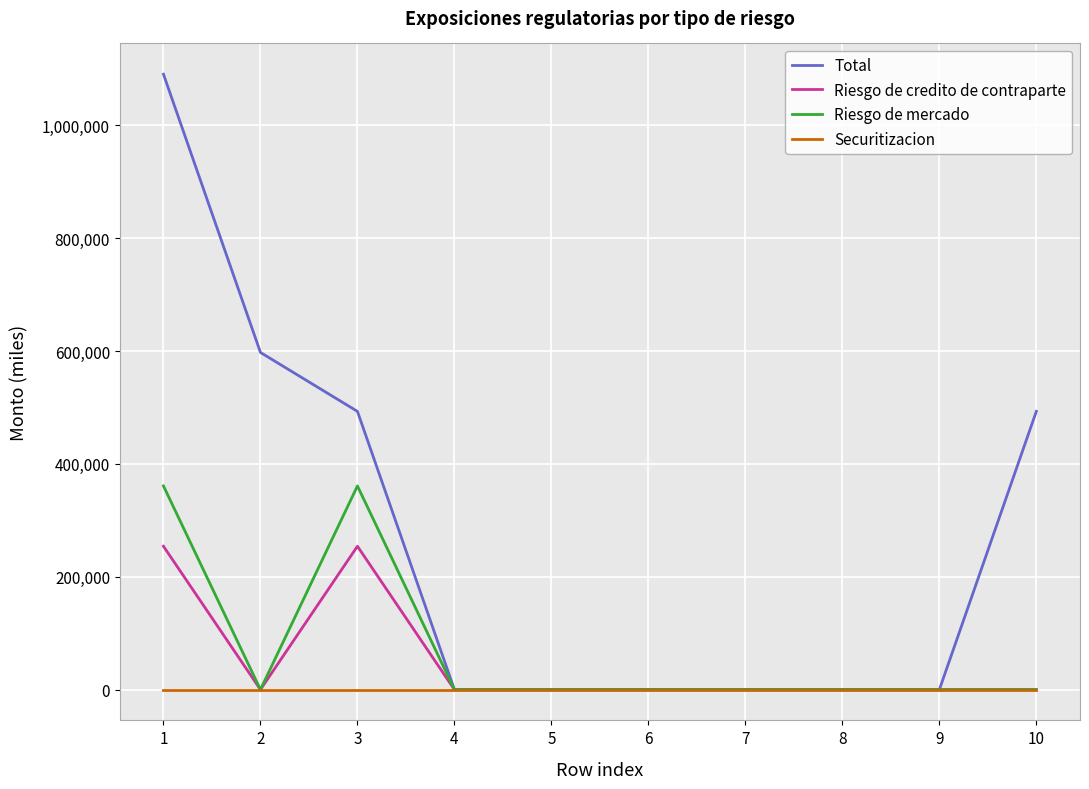

Which series has the largest total across all categories?

Total